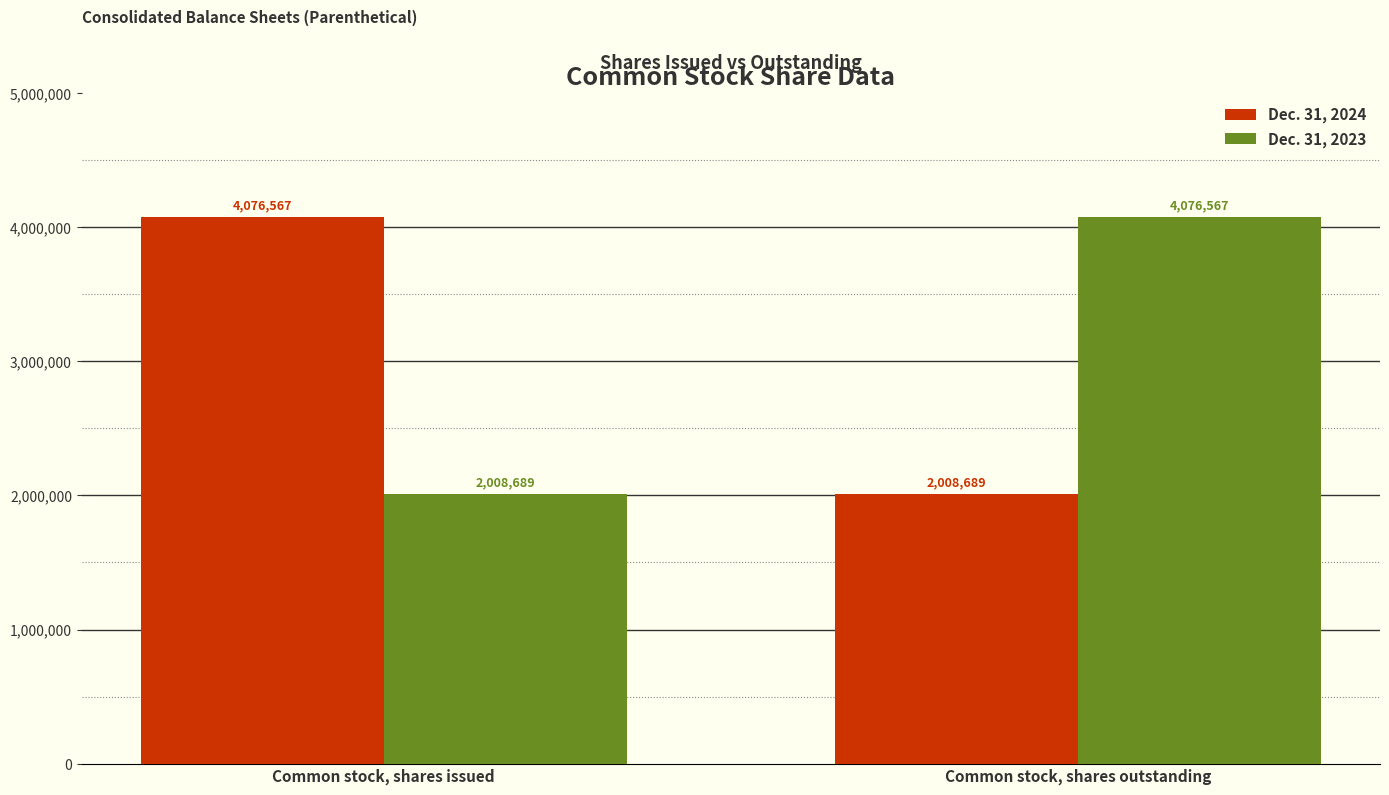

What position from the right is Common stock, shares outstanding?

1